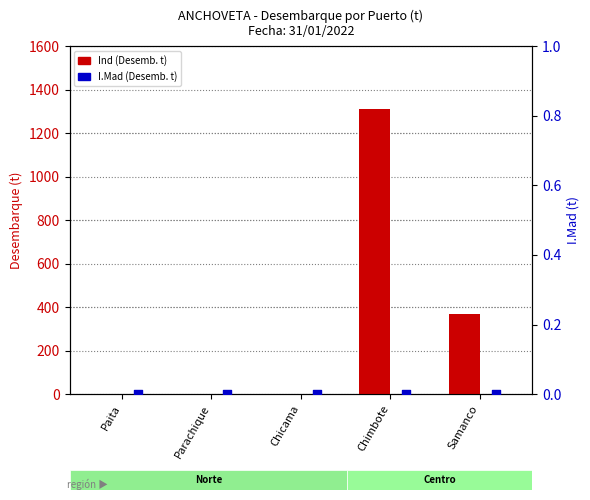

At how many categories does at least one series exceed 453?

1